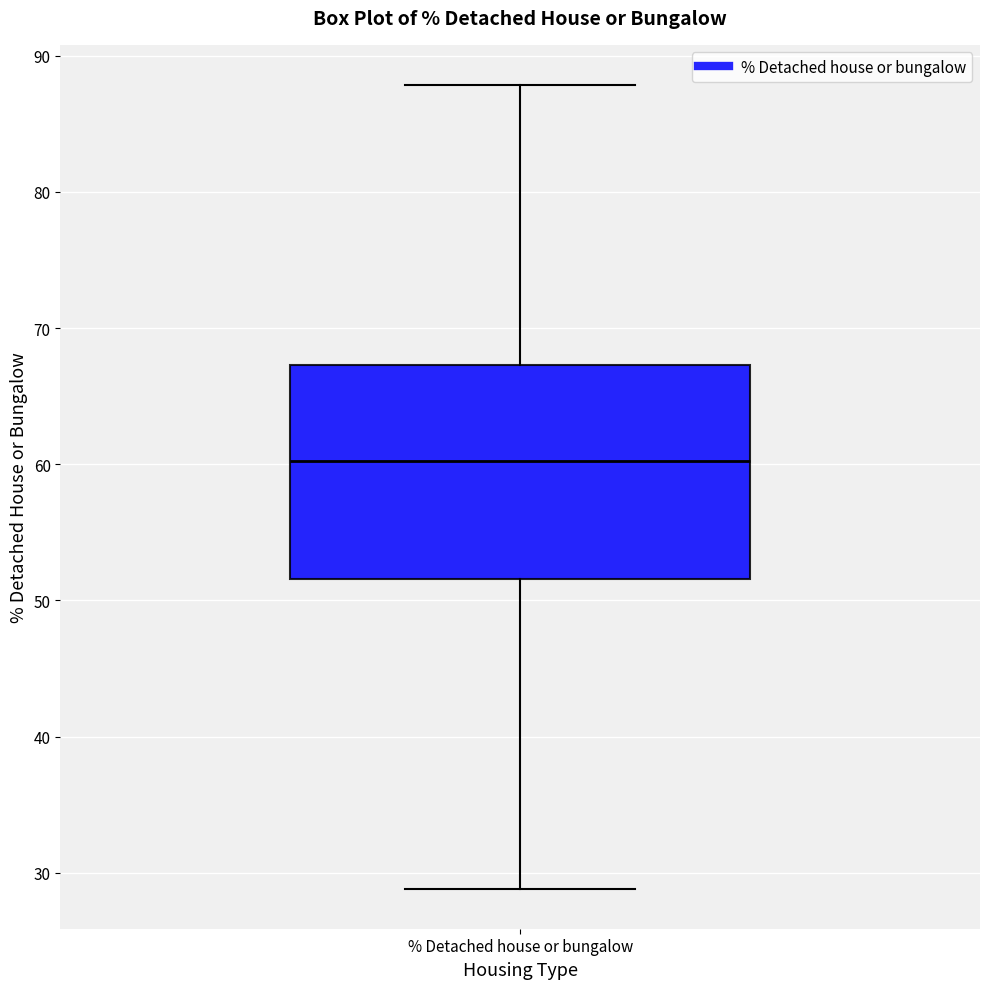

Where is the lower edge of the box for % Detached house or bungalow on the y-axis? The values are not printed on the chart, so give them approximately, as read against the axis.

52